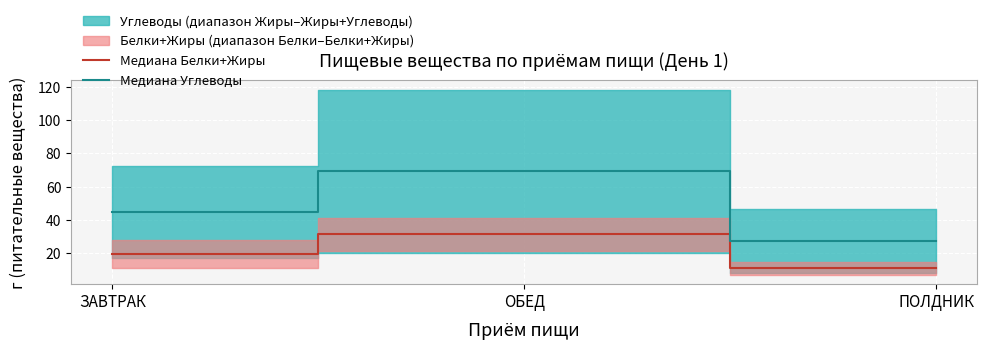

What is the sum of the Медиана Белки+Жиры values at ОБЕД and ПОЛДНИК?

41.9